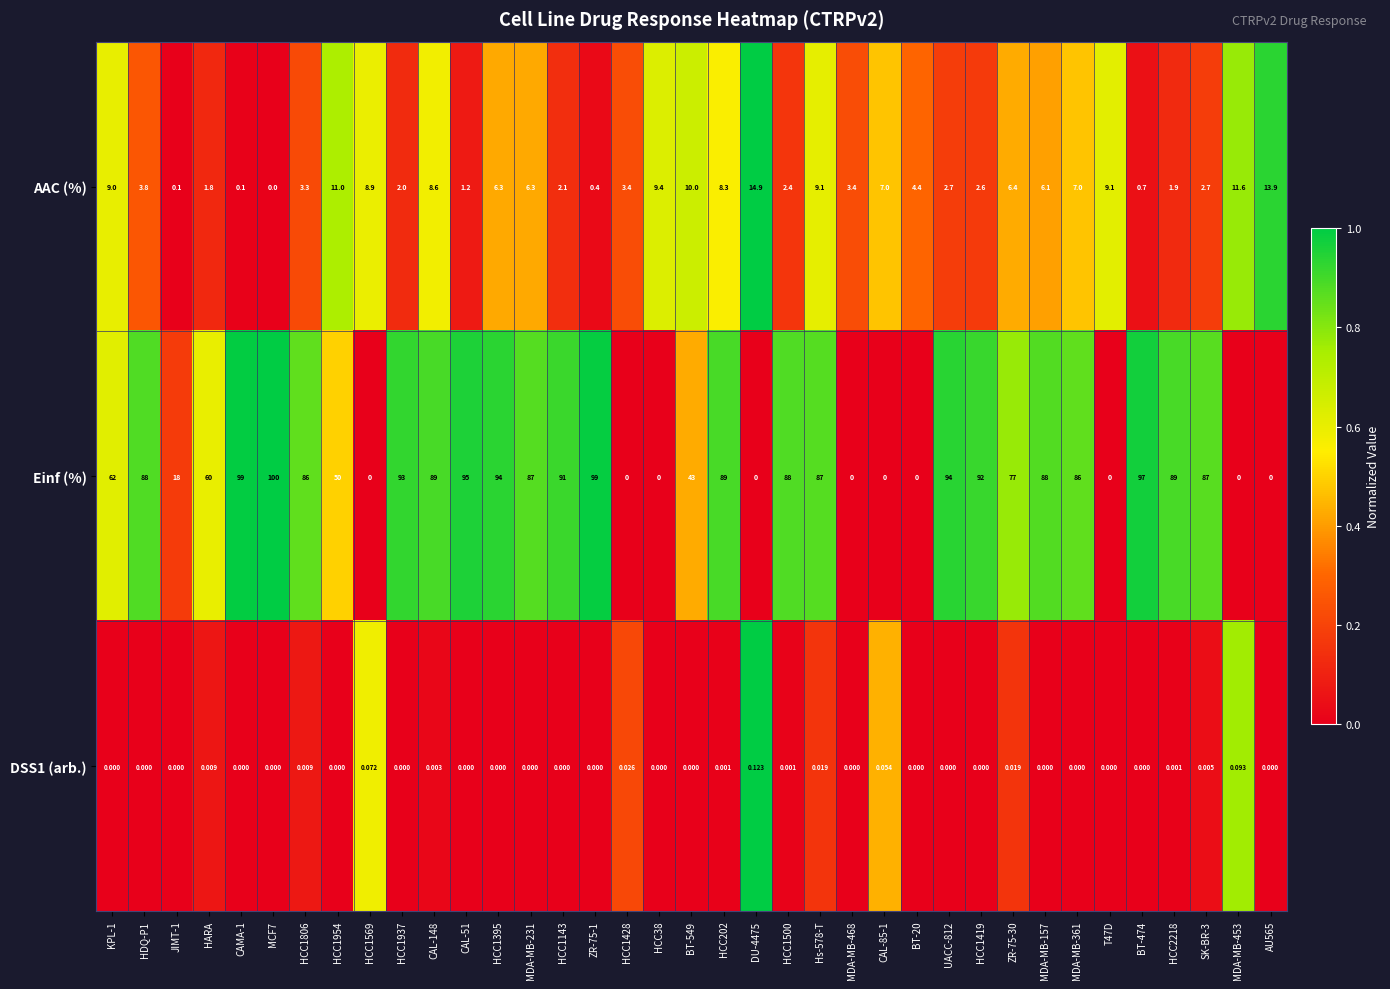

Which series has the widest spread of values?

Einf (%)